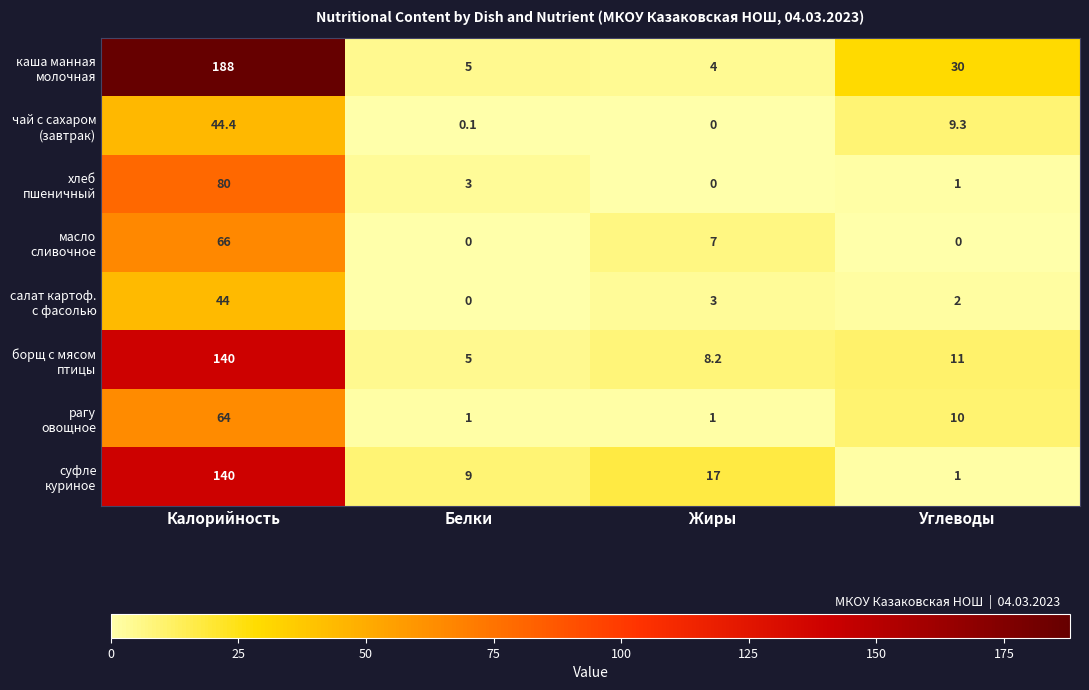

What is the total value across all series at Жиры?

40.2